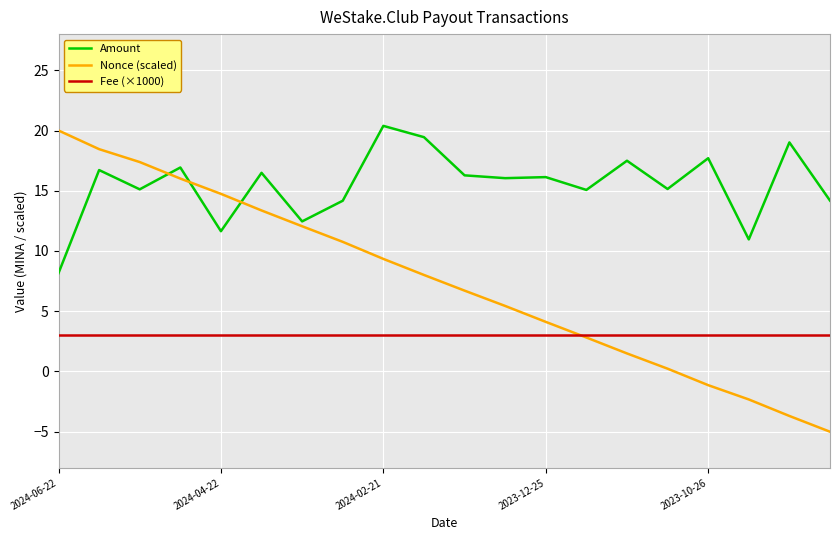

True or false: Nonce (scaled) has more than 2 points higher than both neighbors.

False